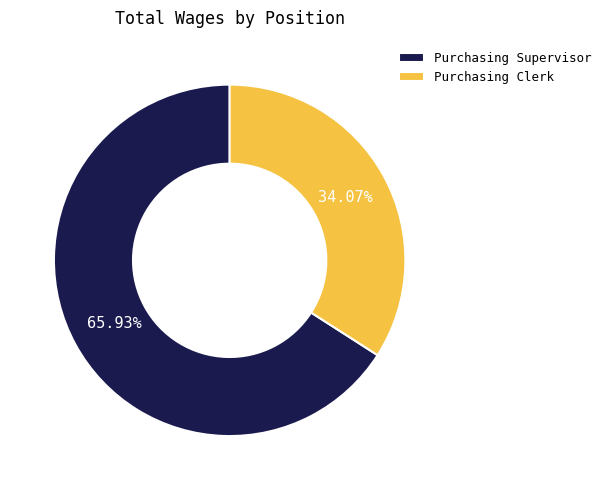

What is the ratio of the value at Purchasing Clerk to the value at Purchasing Supervisor?

0.5